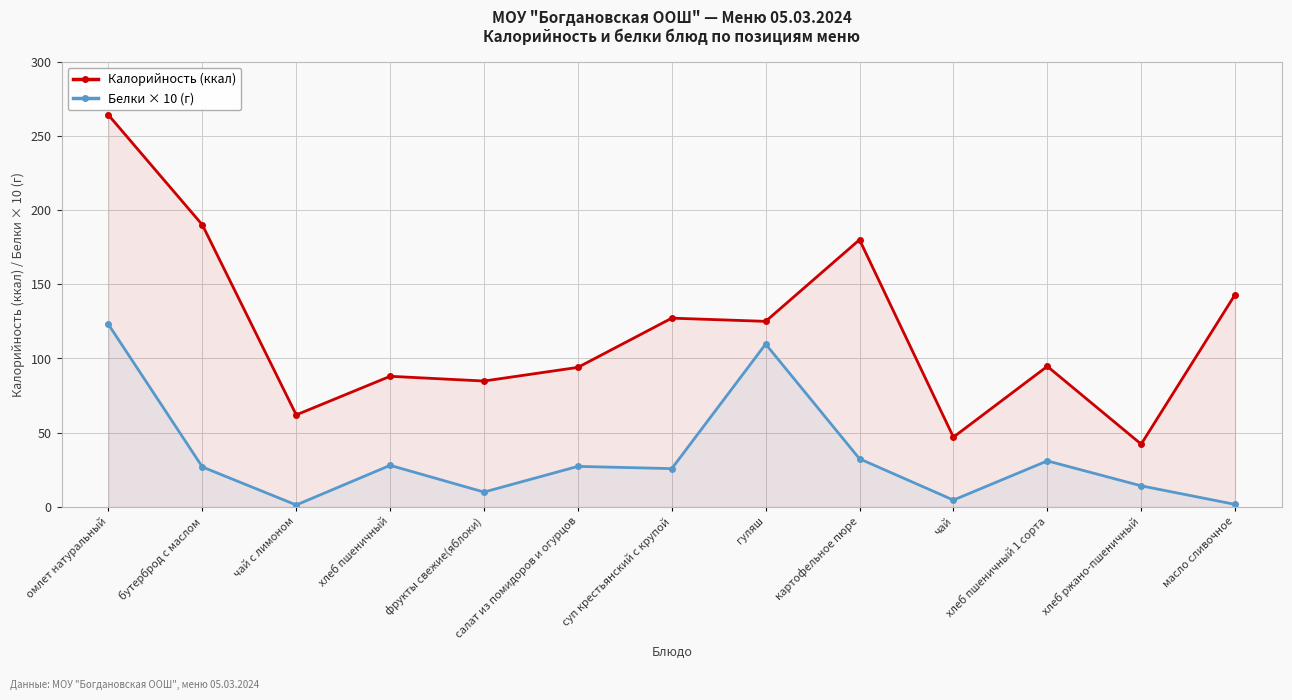

Count the number of data series in this chart.

2